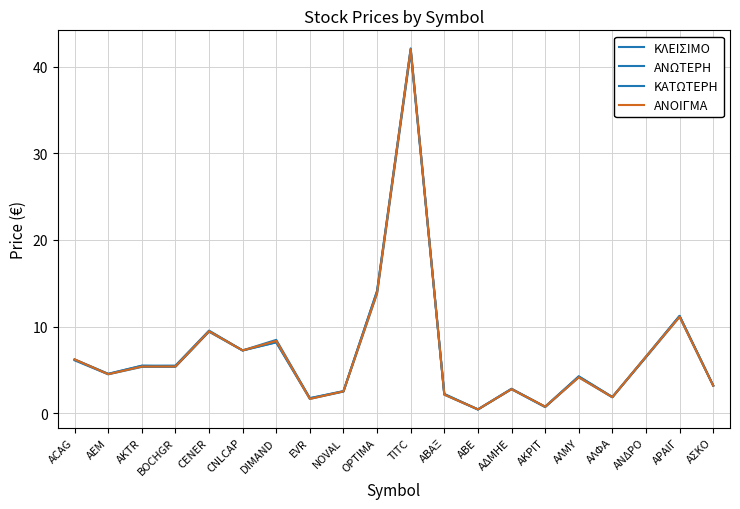

True or false: ΚΑΤΩΤΕΡΗ and ΑΝΩΤΕΡΗ intersect in this chart.

False